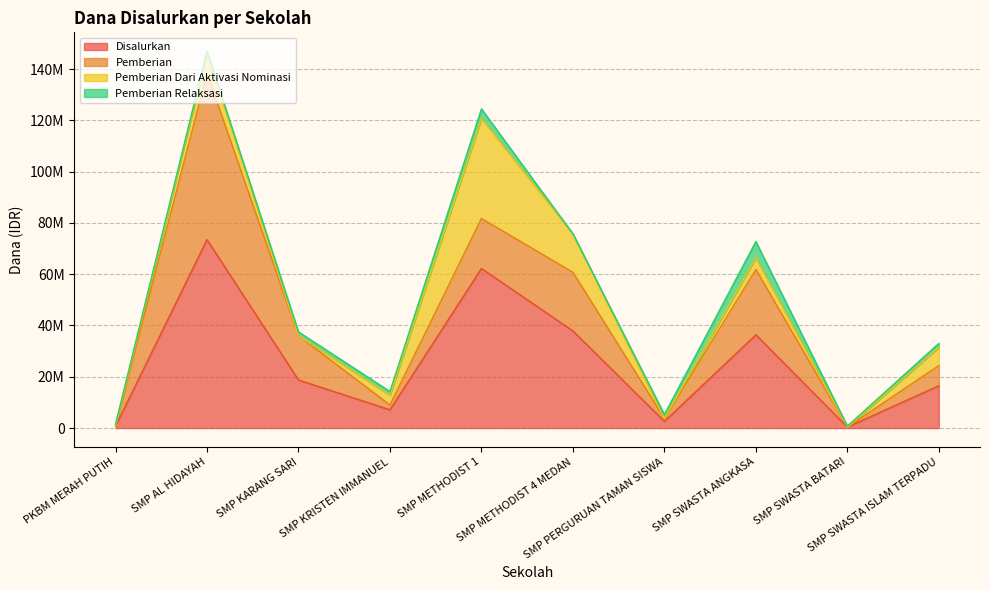

Reading left to right, transcribe all the data shown in this chart.

Disalurkan: 750000	73500000	18750000	7125000	62250000	37875000	2625000	36375000	375000	16500000
Pemberian: 0	64875000	17250000	1875000	19500000	22875000	1125000	25500000	0	7875000
Pemberian Dari Aktivasi Nominasi: 0	7875000	0	3750000	39000000	15000000	0	4500000	0	7125000
Pemberian Relaksasi: 750000	750000	1500000	1500000	3750000	0	1500000	6375000	375000	1500000